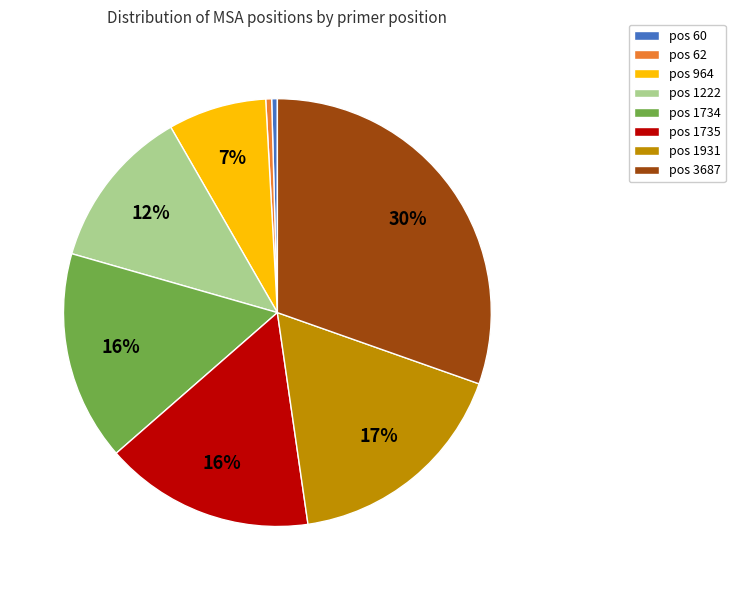

To the nearest percent, what portion does pos 964 represent?

7%